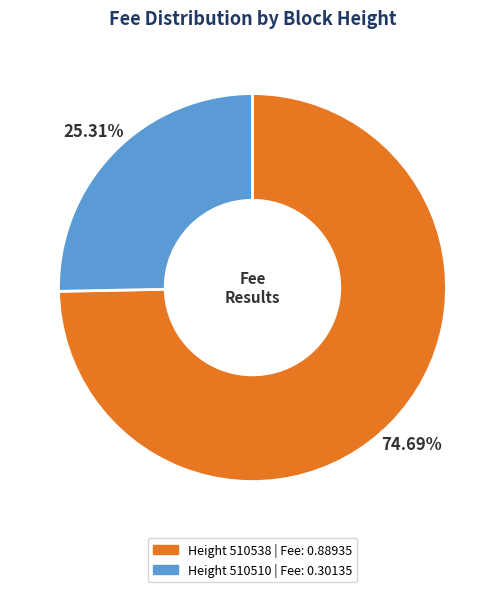

To the nearest percent, what is the average slice percentage?

50%